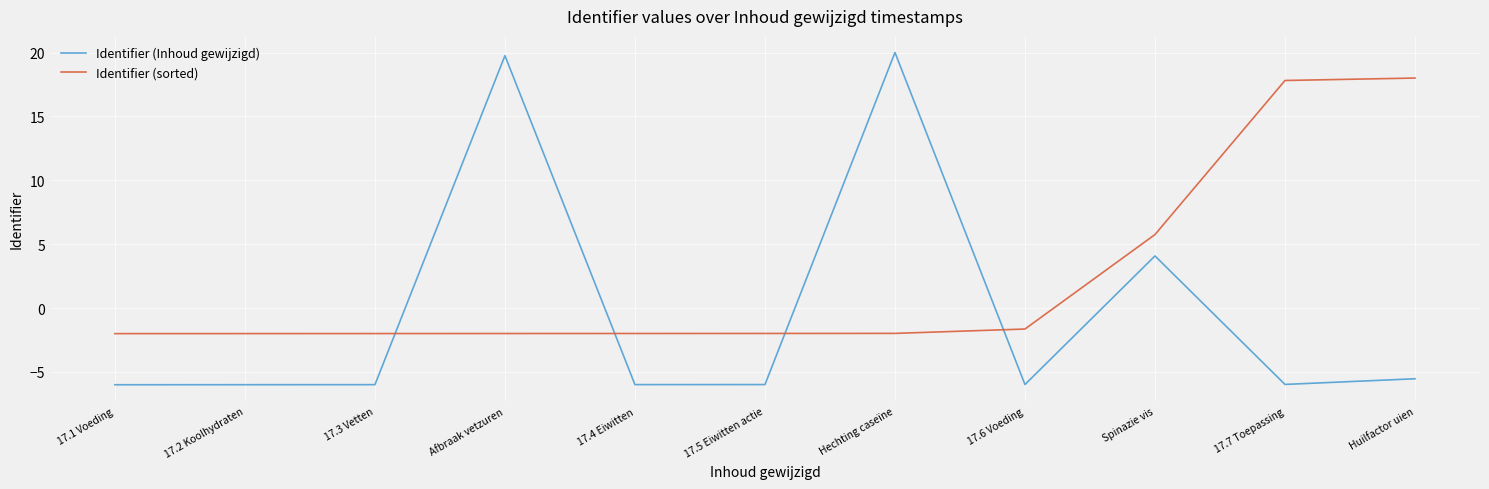

Which series has the largest range (max minus min)?

Identifier (Inhoud gewijzigd)